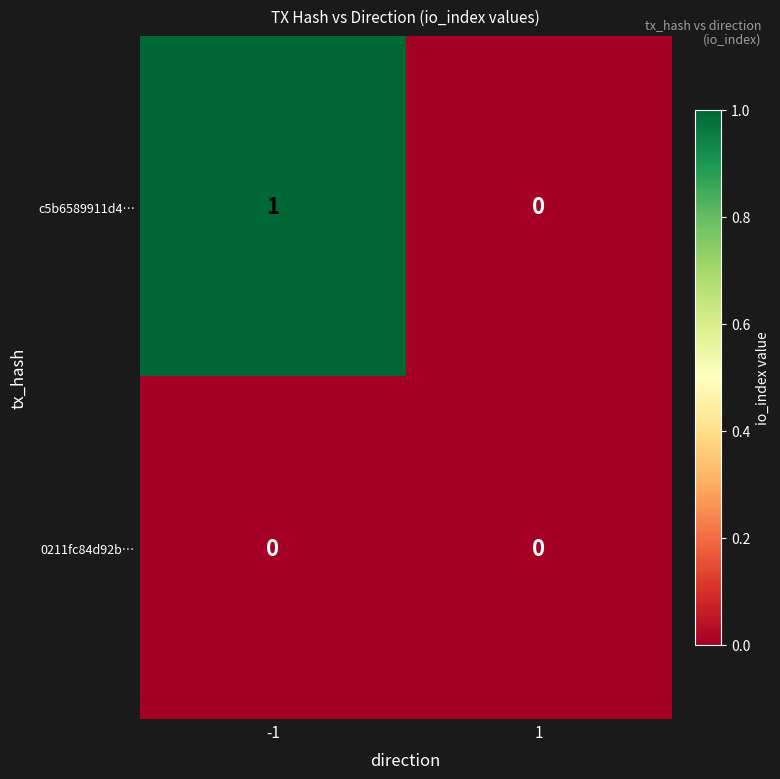

Reading left to right, transcribe all the data shown in this chart.

c5b6589911d4…: 1	0
0211fc84d92b…: 0	0